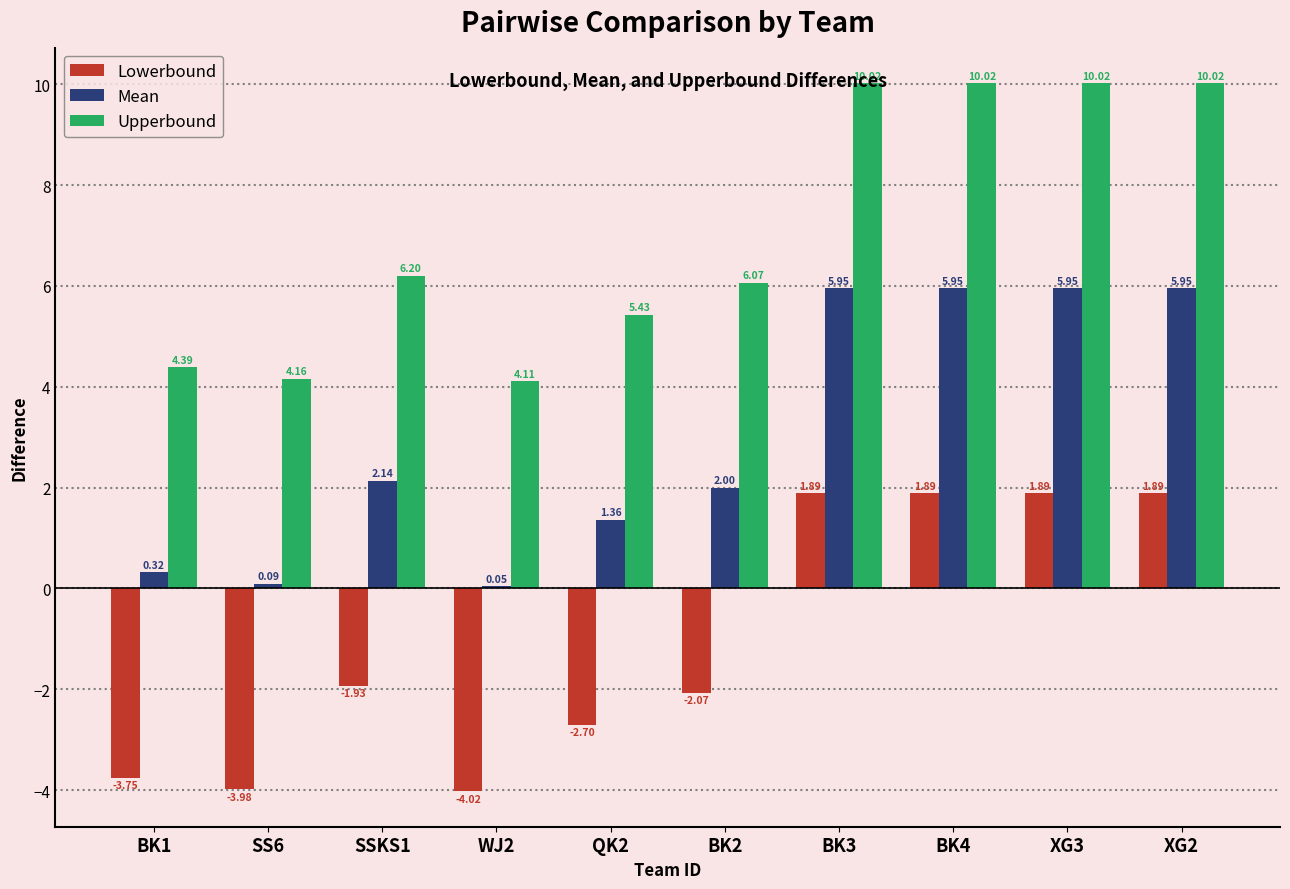

Are the bars horizontal?

No